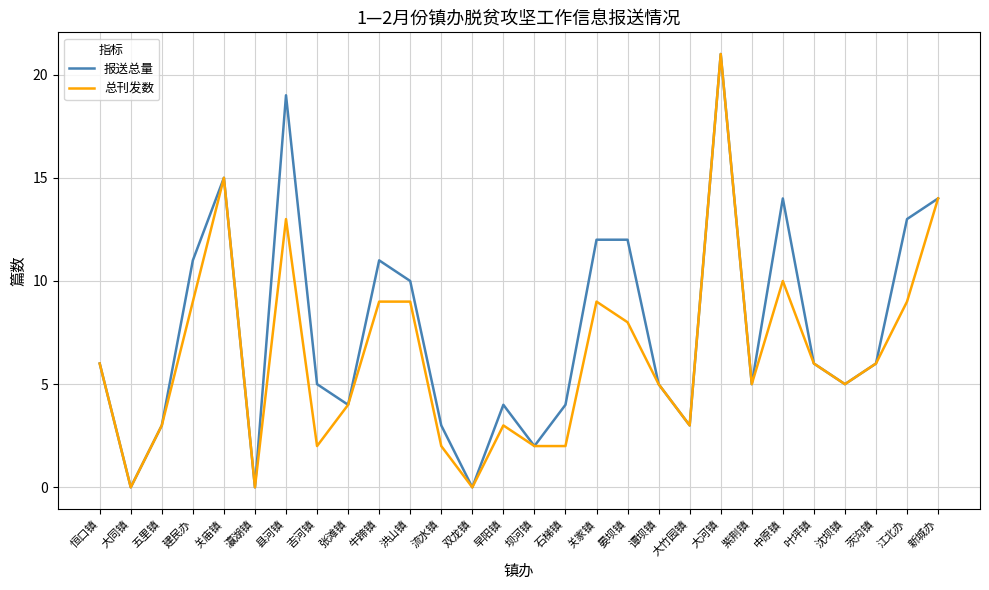

Which series has the largest total across all categories?

报送总量